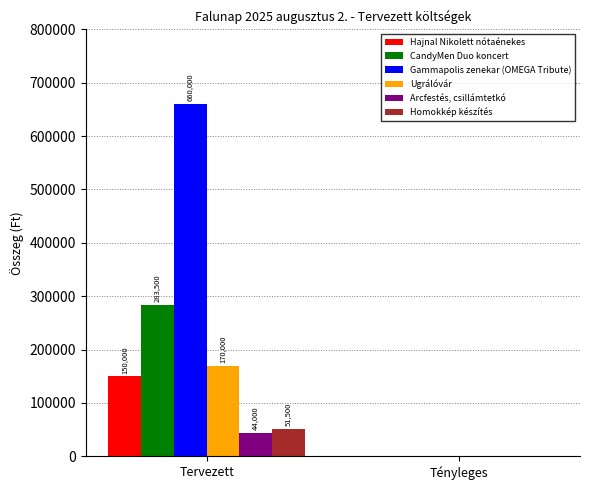

Between Tervezett and Tényleges, which series saw the biggest shift?

Gammapolis zenekar (OMEGA Tribute)